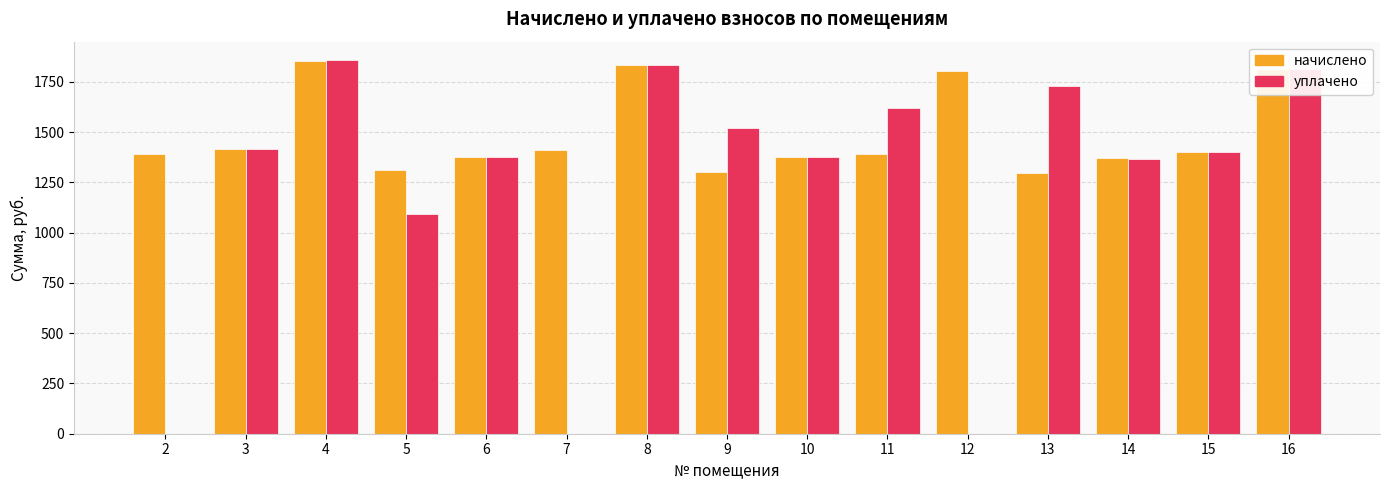

How many groups of bars are there?

15